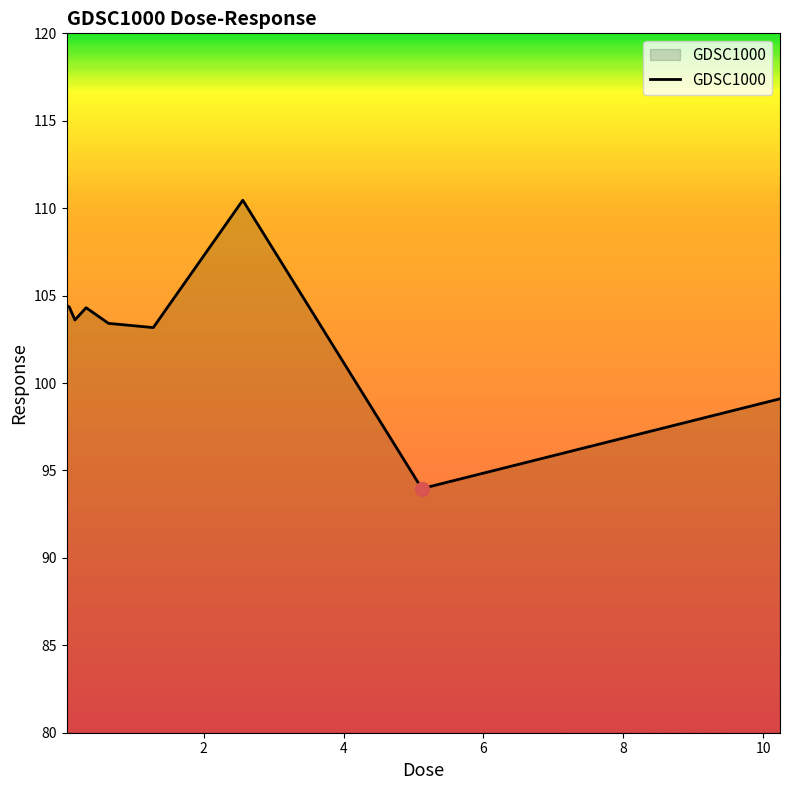

How many categories are shown in the chart?

9